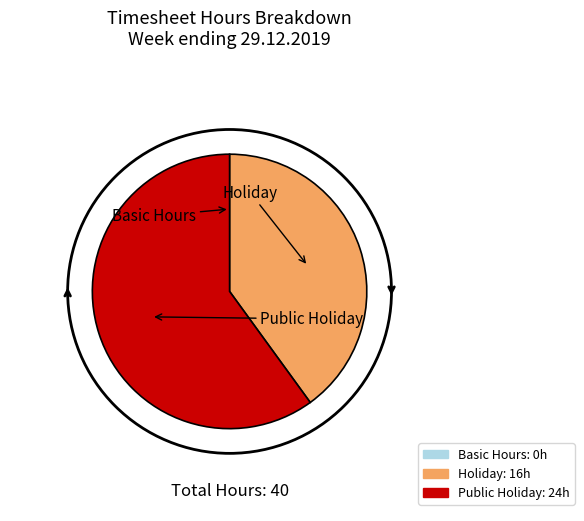

Combined, do Holiday and Public Holiday account for over 50%?

Yes